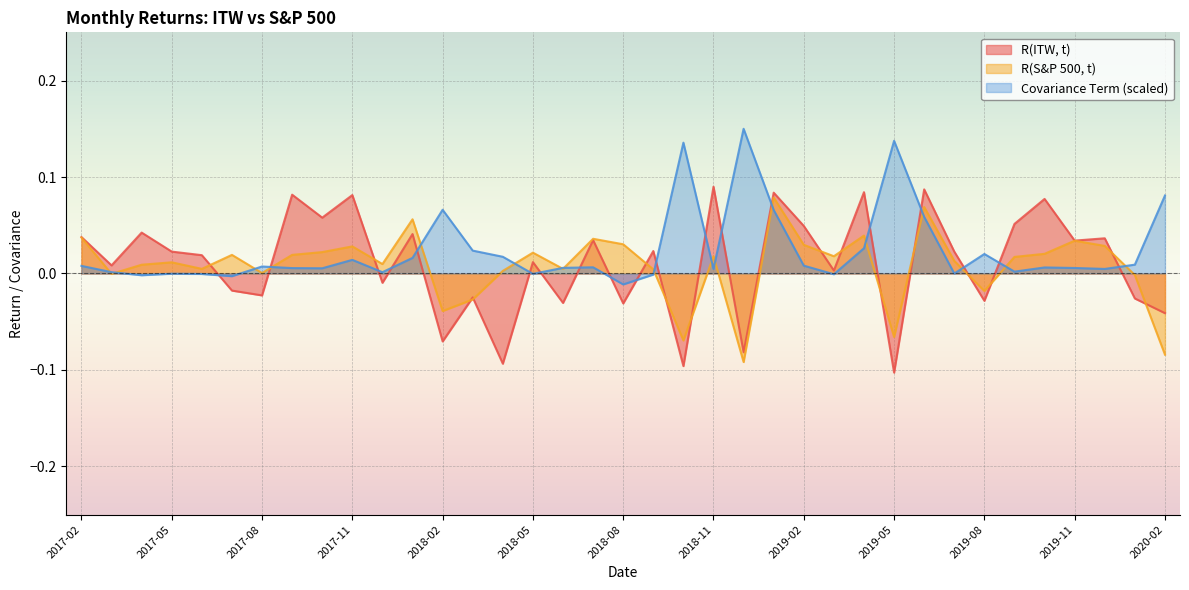

Reading left to right, extract all data points from this chart.

R(ITW, t): 0.0	0.0	0.0	0.0	0.0	-0.0	-0.0	0.1	0.1	0.1	-0.0	0.0	-0.1	-0.0	-0.1	0.0	-0.0	0.0	-0.0	0.0	-0.1	0.1	-0.1	0.1	0.0	0.0	0.1	-0.1	0.1	0.0	-0.0	0.1	0.1	0.0	0.0	-0.0	-0.0
R(S&P 500, t): 0.0	-0.0	0.0	0.0	0.0	0.0	0.0	0.0	0.0	0.0	0.0	0.1	-0.0	-0.0	0.0	0.0	0.0	0.0	0.0	0.0	-0.1	0.0	-0.1	0.1	0.0	0.0	0.0	-0.1	0.1	0.0	-0.0	0.0	0.0	0.0	0.0	-0.0	-0.1
Covariance Term: 0.0	0.0	-0.0	-0.0	-0.0	-0.0	0.0	0.0	0.0	0.0	0.0	0.0	0.1	0.0	0.0	-0.0	0.0	0.0	-0.0	-0.0	0.1	0.0	0.1	0.1	0.0	-0.0	0.0	0.1	0.1	-0.0	0.0	0.0	0.0	0.0	0.0	0.0	0.1